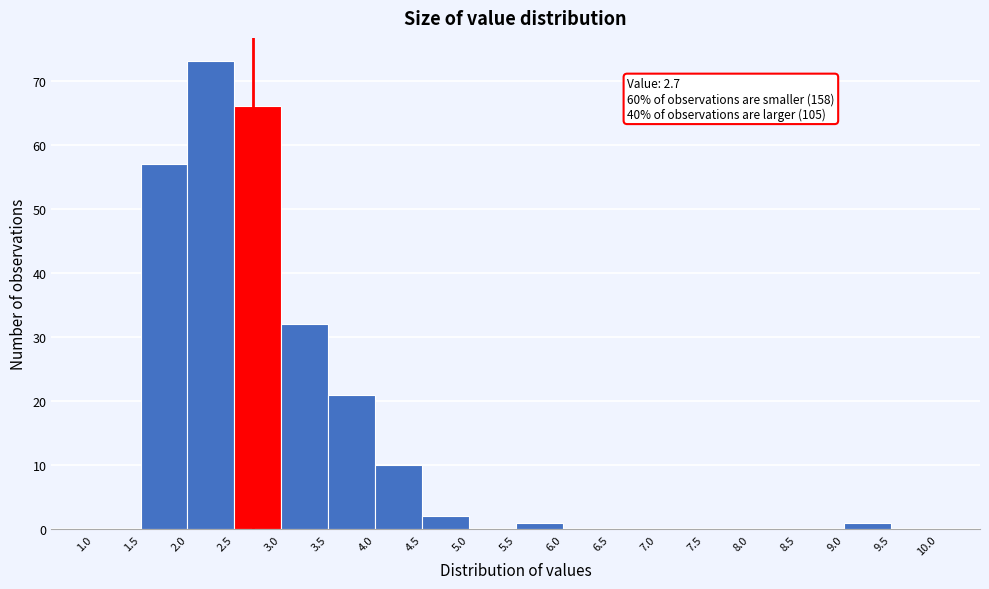

Which range on the x-axis has the tallest bar?

2.0 to 2.5